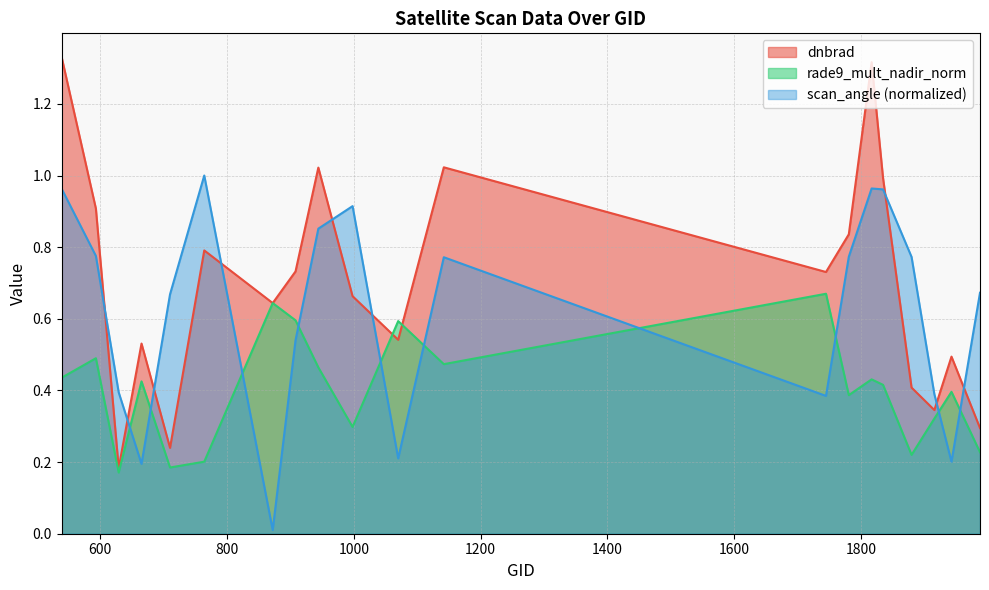

What is the sum of all rade9_mult_nadir_norm values?

8.0